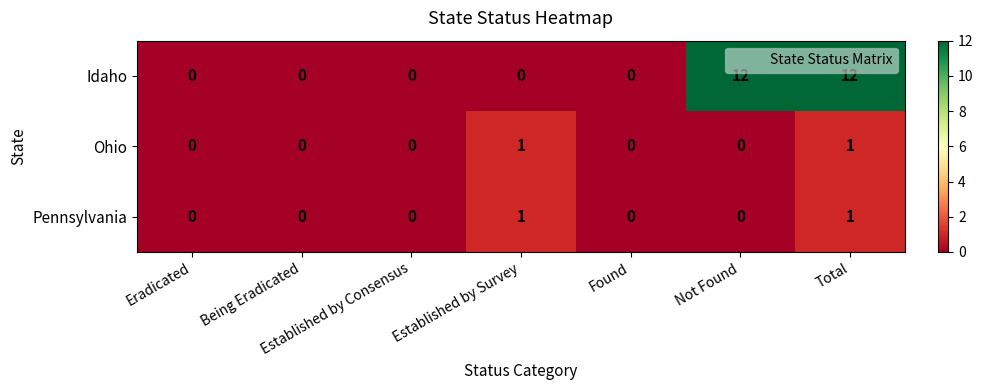

How many distinct data groups are displayed?

3